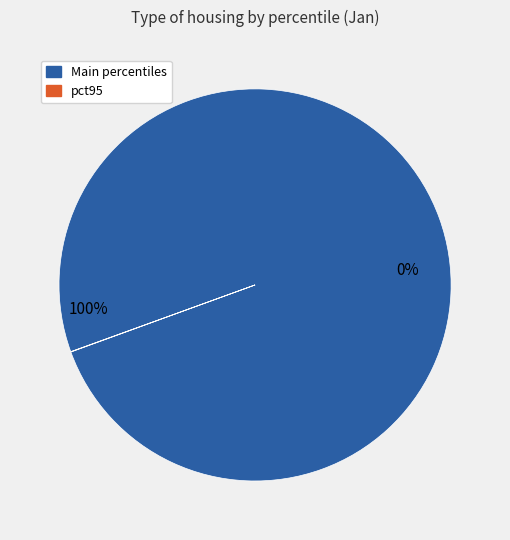

The pct65 slice represents 1% of the pie. True or false?

False